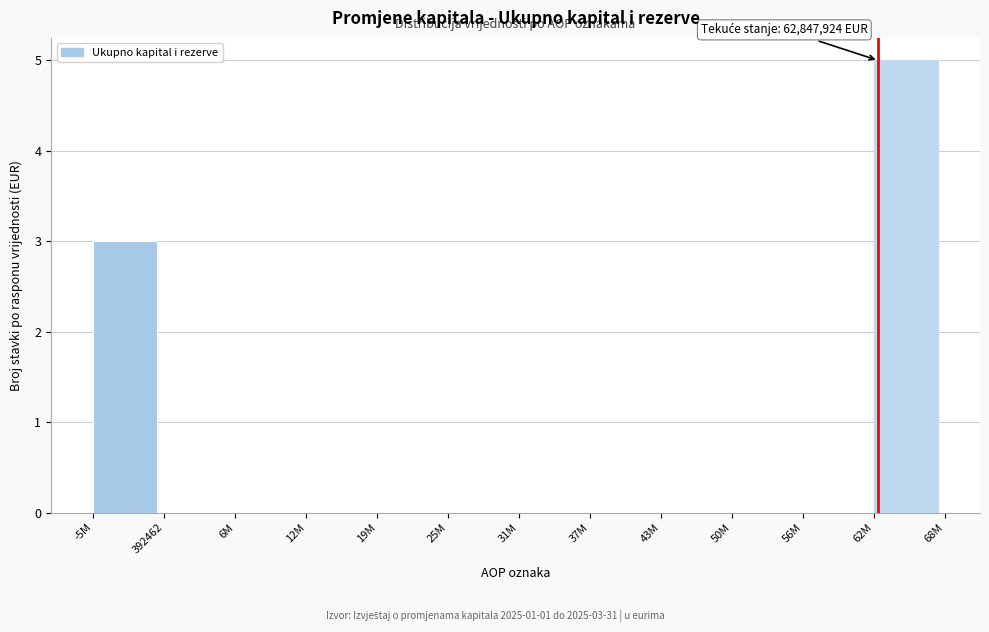

Reading left to right, transcribe all the data shown in this chart.

-5M=3	392462=0	6M=0	12M=0	19M=0	25M=0	31M=0	37M=0	43M=0	50M=0	56M=0	62M=5